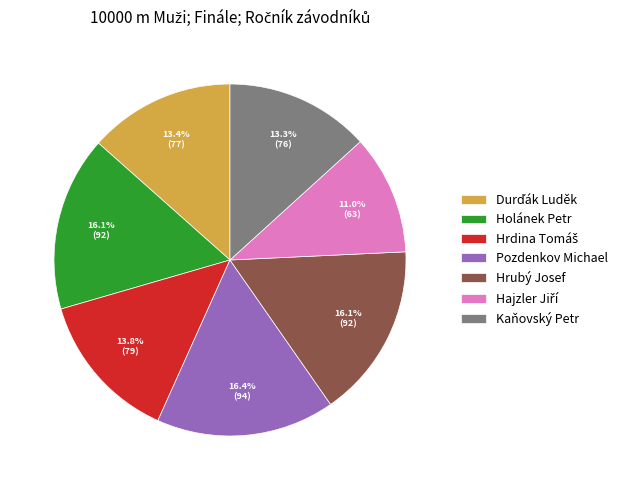

The Kaňovský Petr slice represents 13% of the pie. True or false?

True